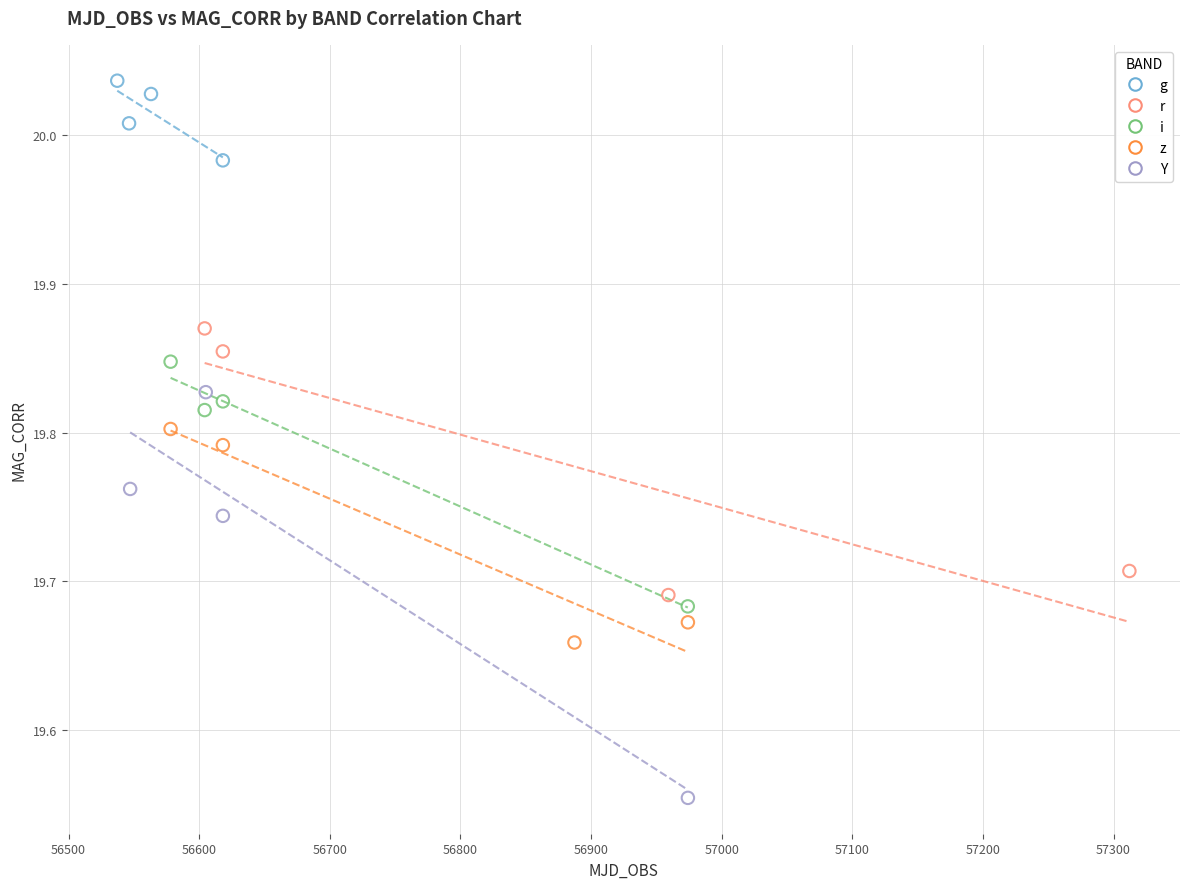

What are all the series names shown in the legend?

g, r, i, z, Y